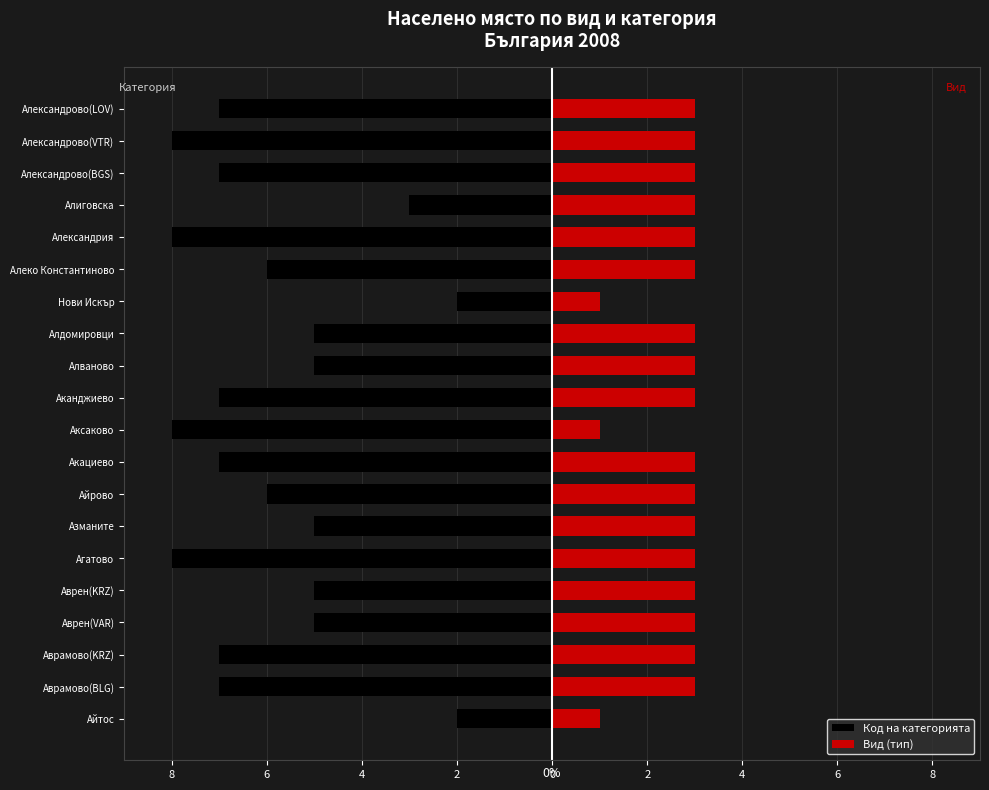

True or false: Код на категорията has a value of -2 at Акациево.

False